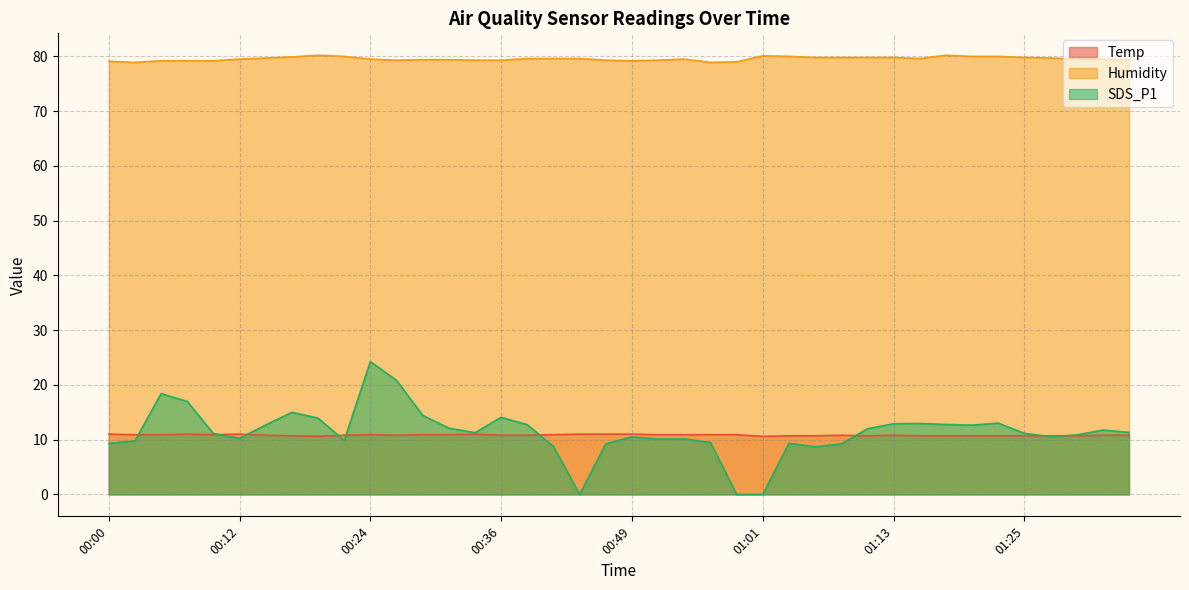

In Humidity, how many points are higher than both neighbors (excluding endpoints)?

4